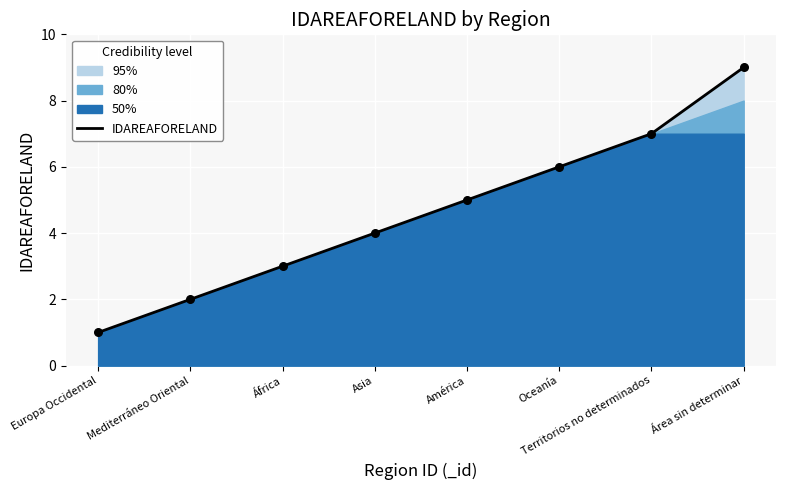

Approximately how many times larger is the value at Territorios no determinados compared to Europa Occidental?

7.0